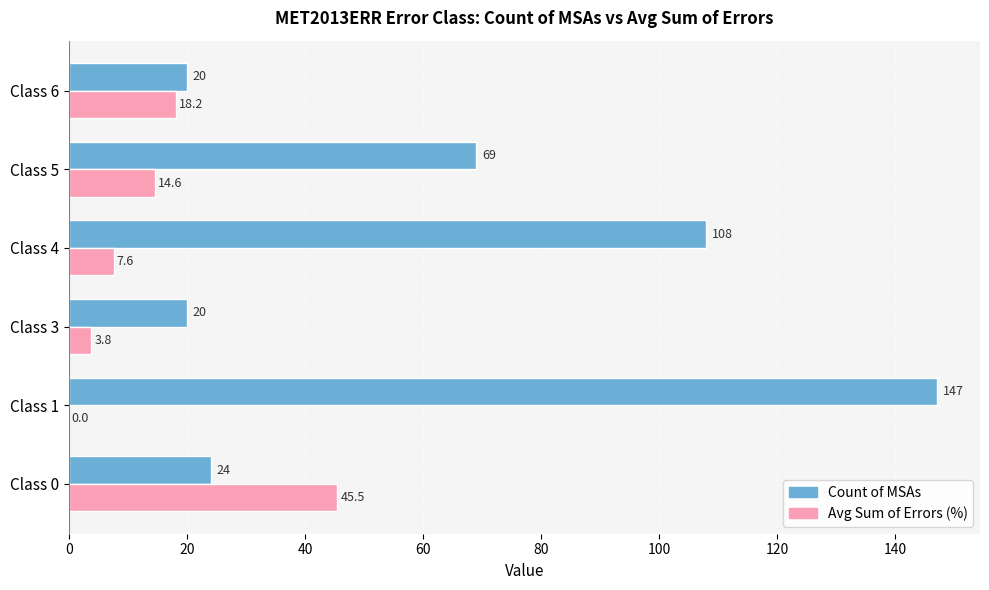

What is the sum of all Count of MSAs values?

388.0